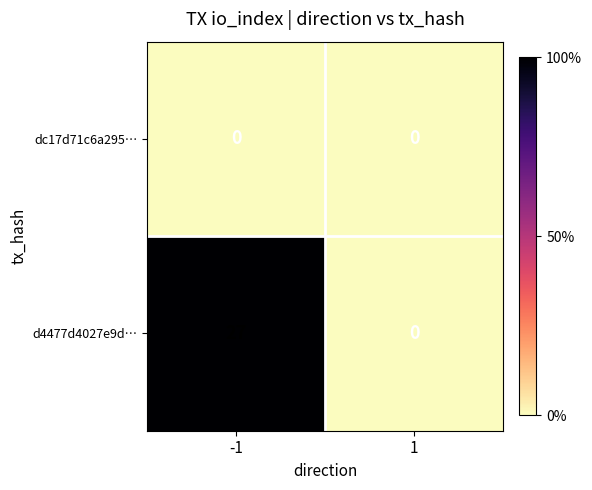

Reading right to left, transcribe all the data shown in this chart.

dc17d71c6a295…: 1=0	-1=0
d4477d4027e9d…: 1=0	-1=27